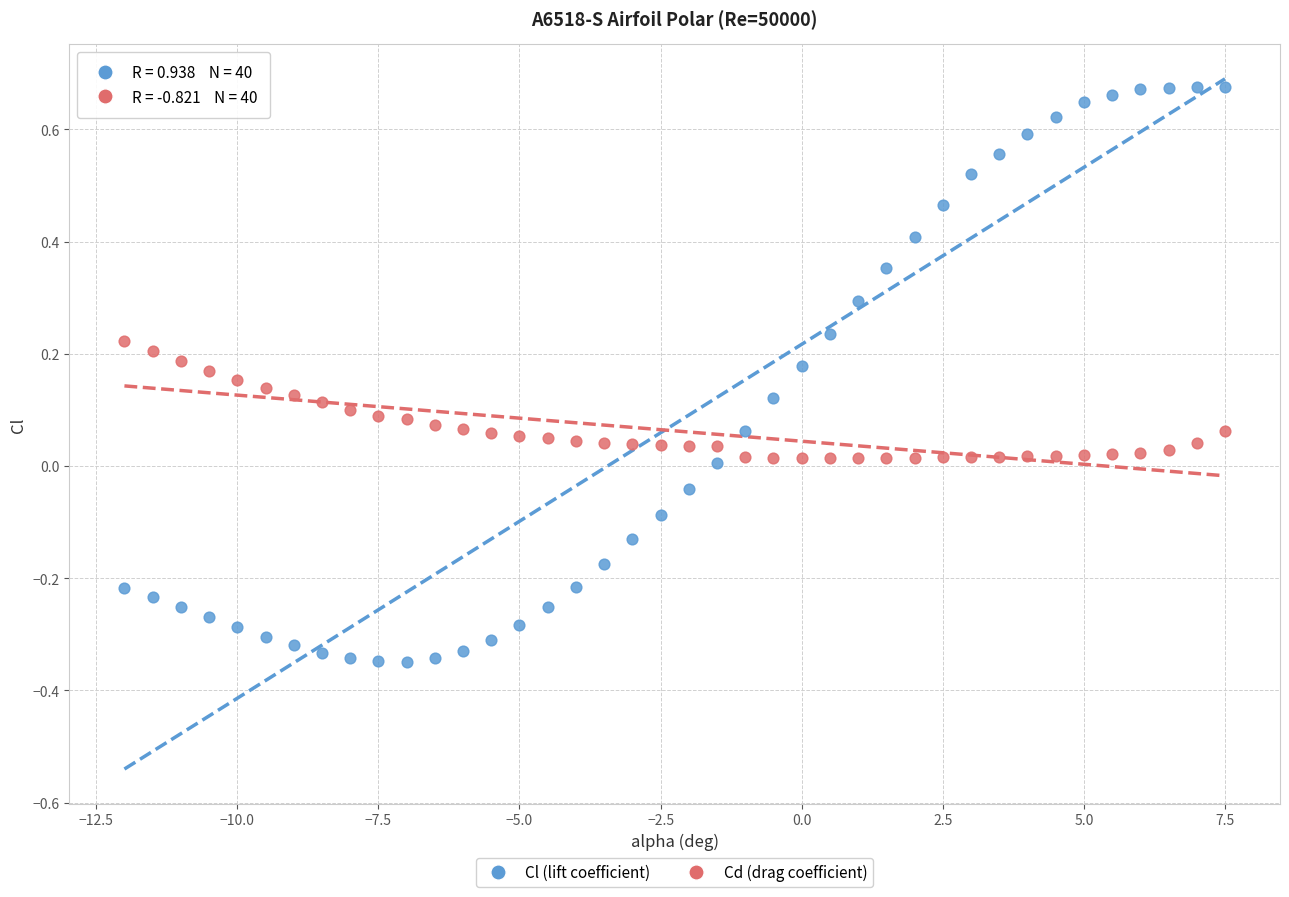

Across all data points, what is the range of X values (max minus min)?

19.5